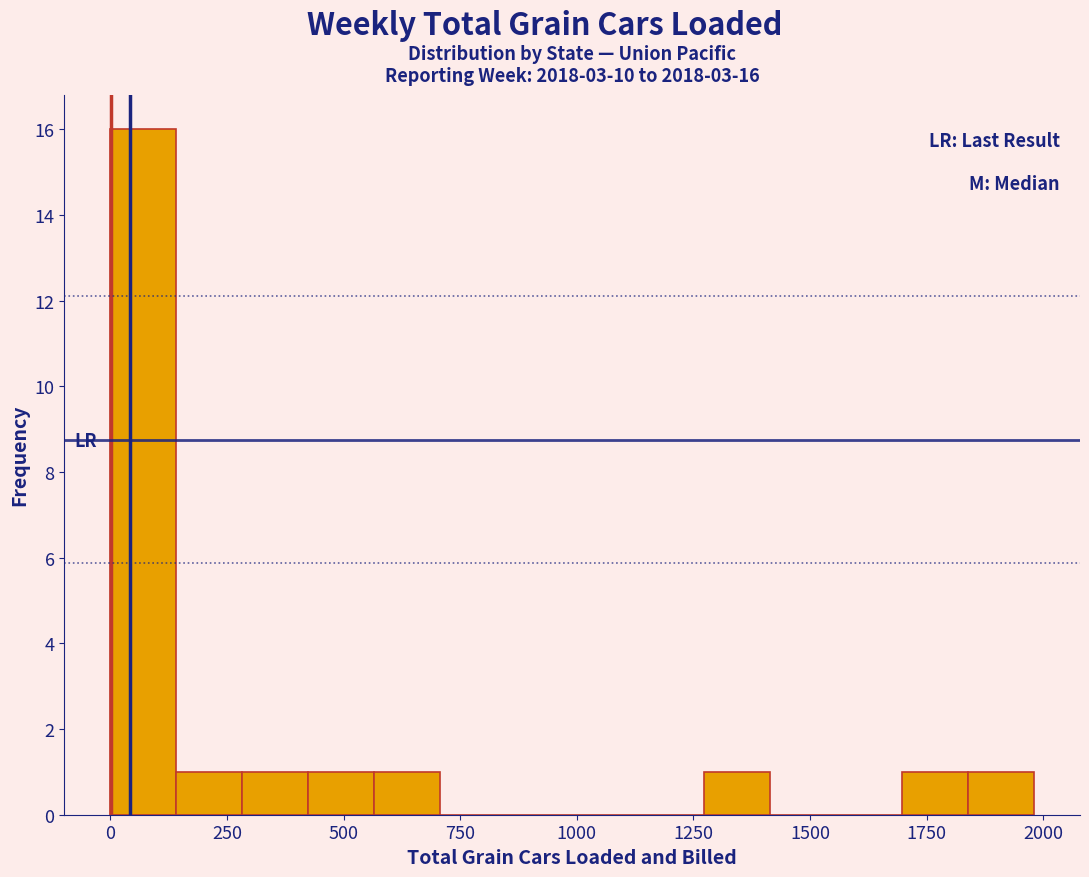

Read against the x-axis, roughly where is the centre of the tallest bar?

50